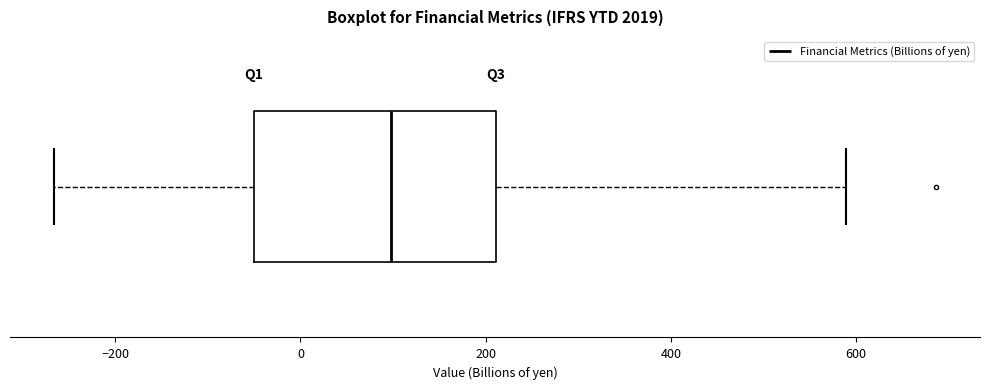

Where does the median line of the box sit on the x-axis? The values are not printed on the chart, so give them approximately, as read against the axis.

100